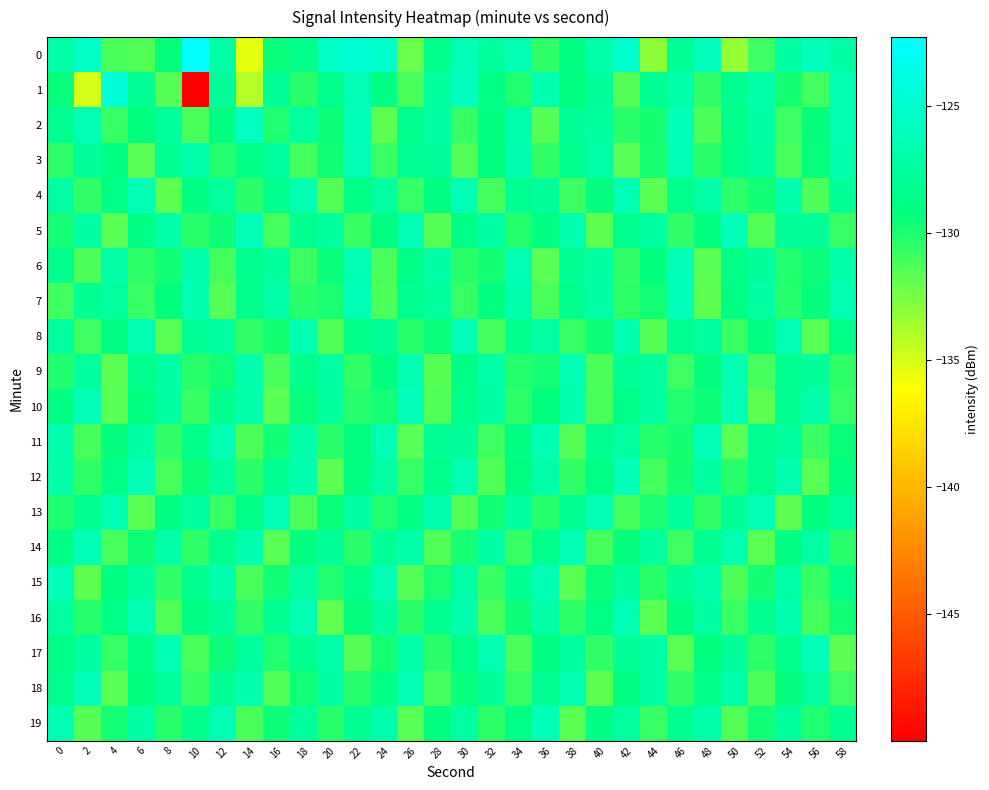

Which category has the highest value across all series?

10